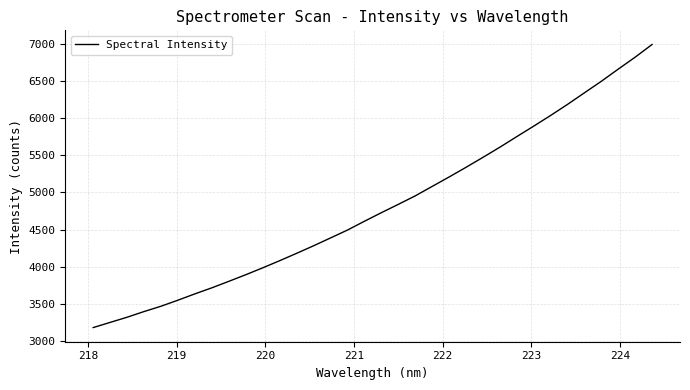

What is the smallest value displayed?

3179.7